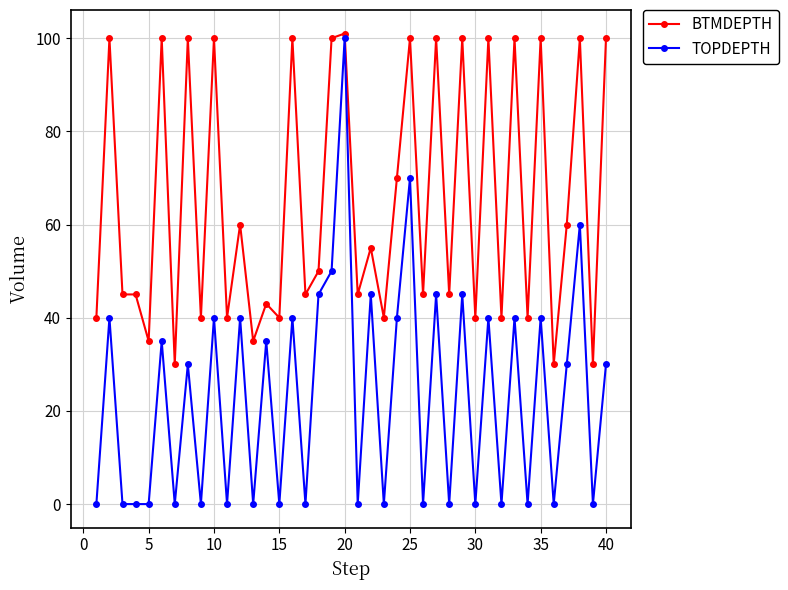

Which series has the largest total across all categories?

BTMDEPTH